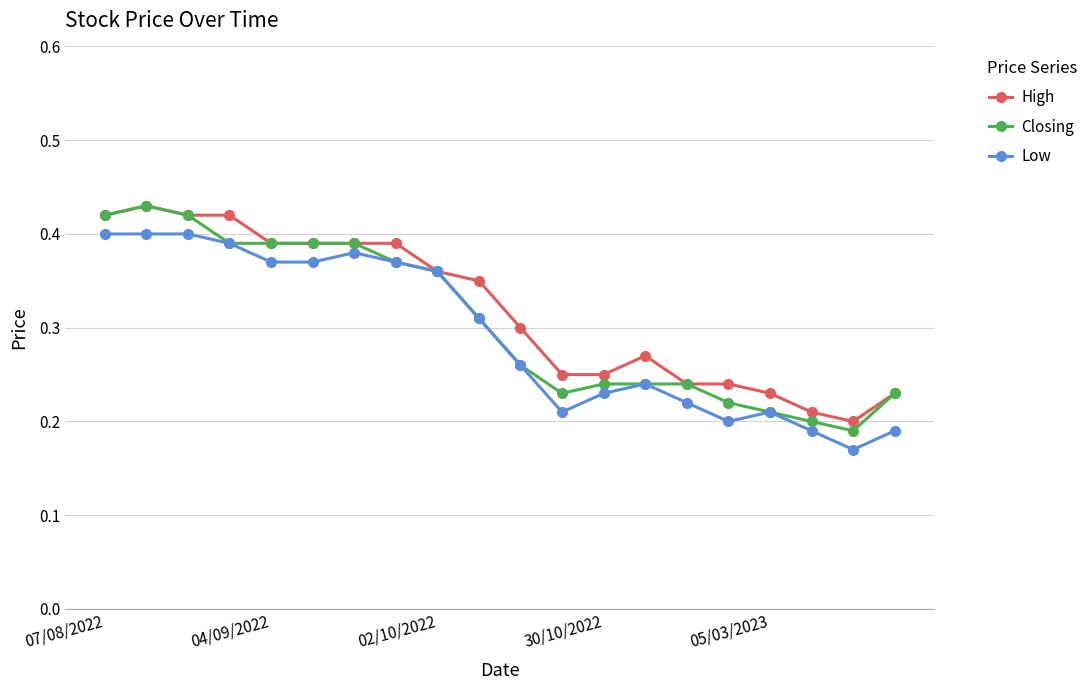

At how many categories does at least one series exceed 0?

20